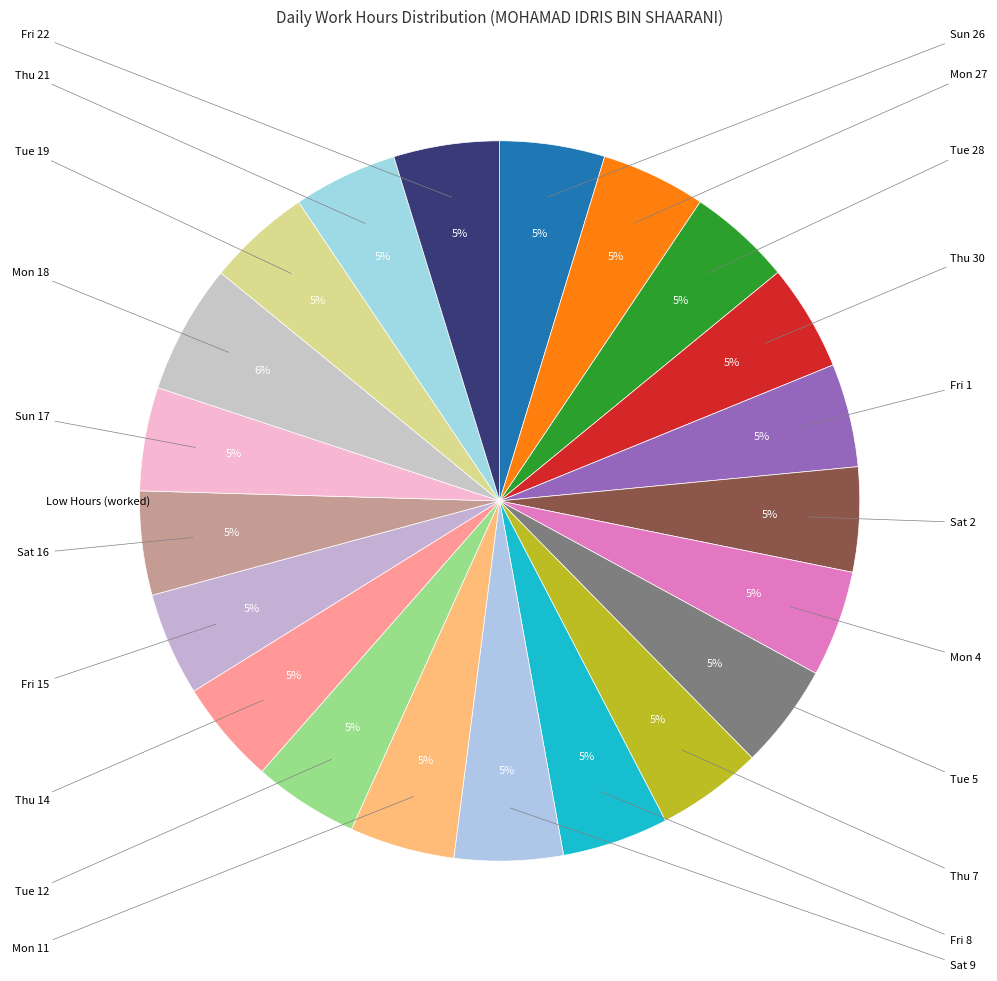

To the nearest percent, what is the average slice percentage?

5%